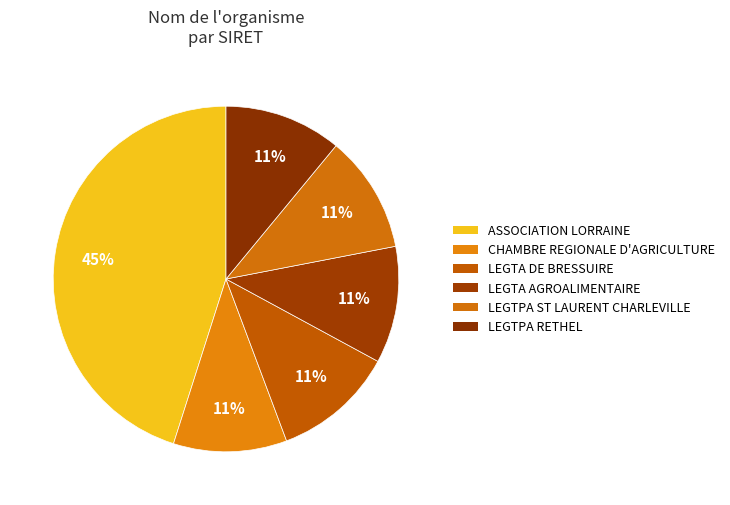

How many segments does this pie chart have?

6